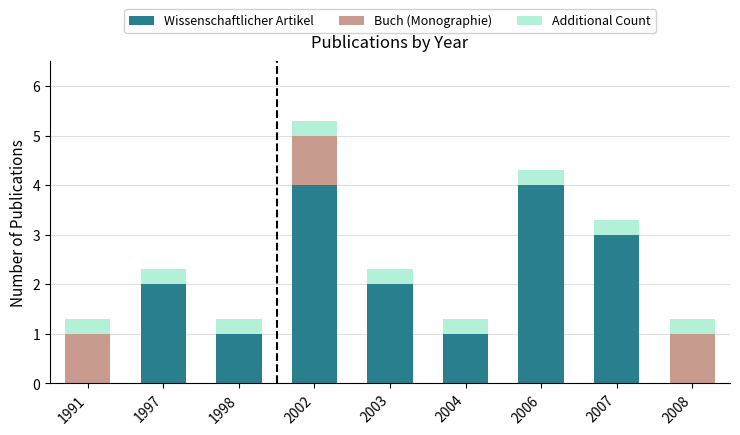

The value of Wissenschaftlicher Artikel at 2003 is 1.0. True or false?

False